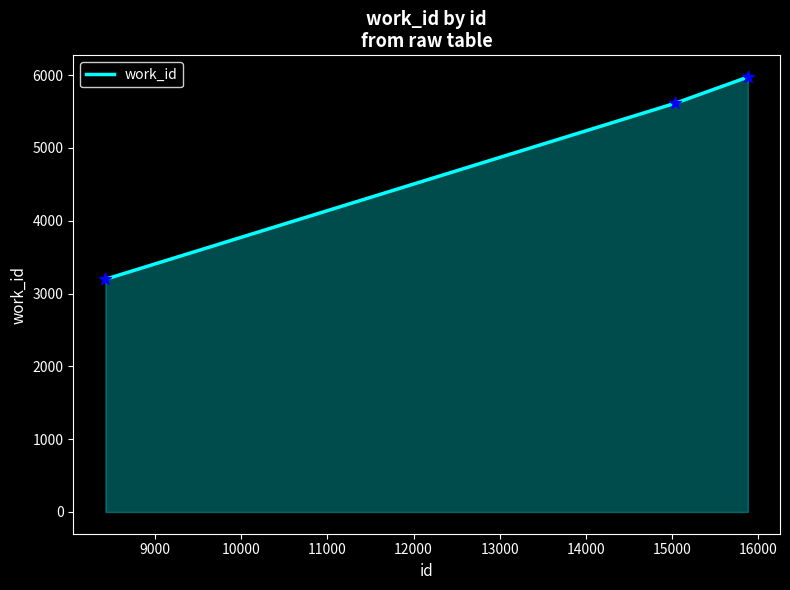

What is the difference between the maximum and minimum values?

2777